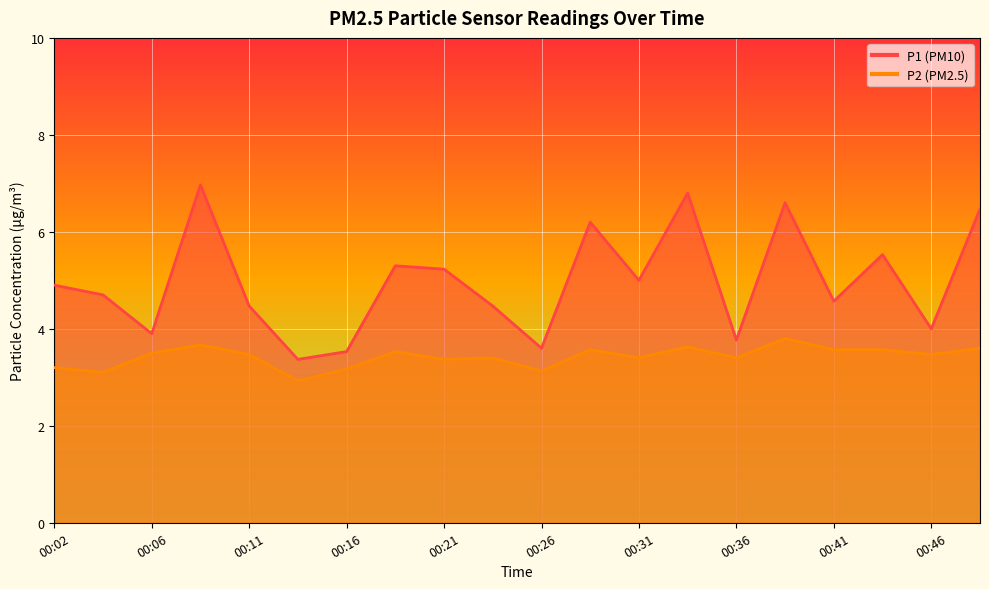

What is the total value across all series at 00:33?

10.4